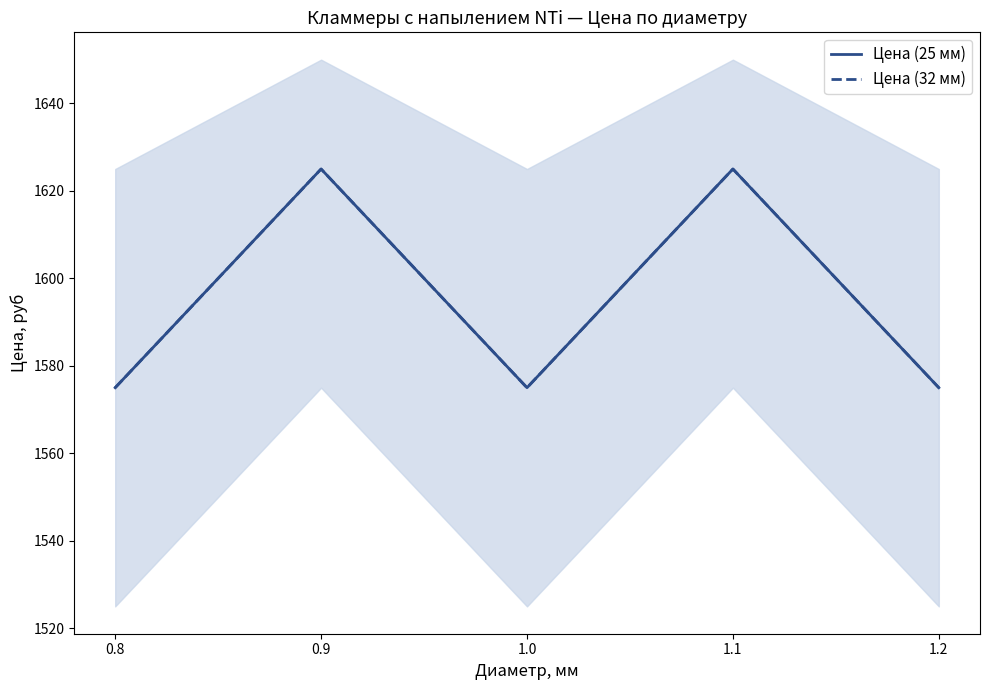

Count the Цена (32 мм) values in the range 1575 to 1625.

5